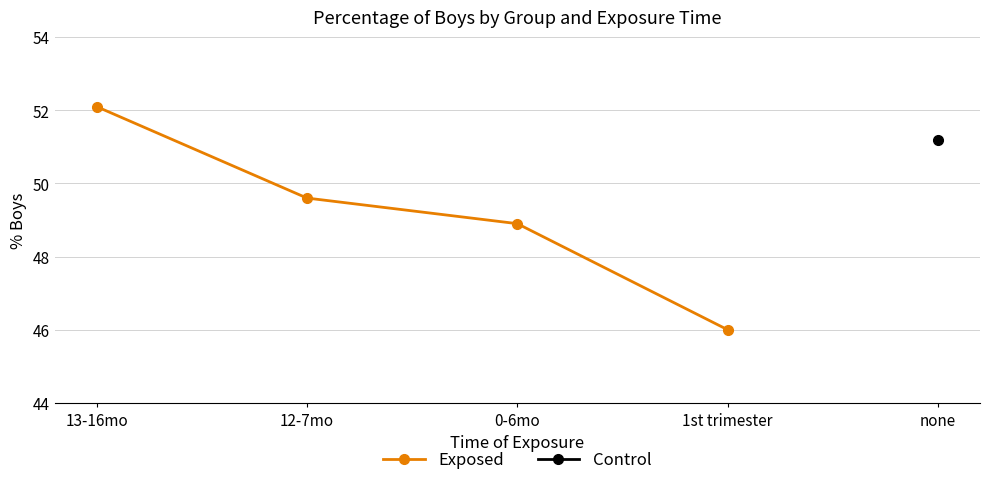

How many data points are less than 49?

2